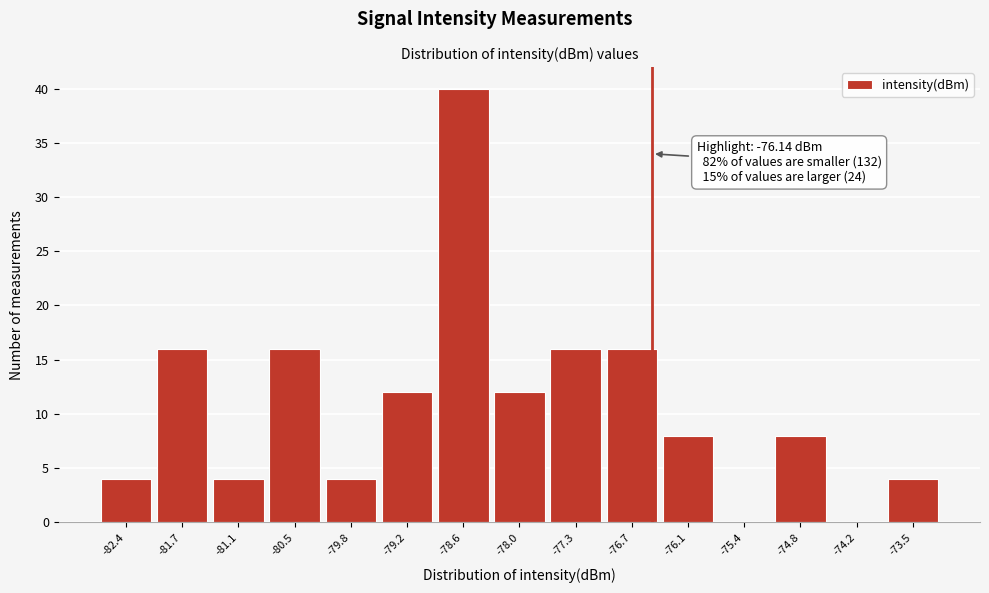

Reading right to left, list all the values displayed in this chart.

-73.5=4	-74.2=0	-74.8=8	-75.4=0	-76.1=8	-76.7=16	-77.3=16	-78.0=12	-78.6=40	-79.2=12	-79.8=4	-80.5=16	-81.1=4	-81.7=16	-82.4=4